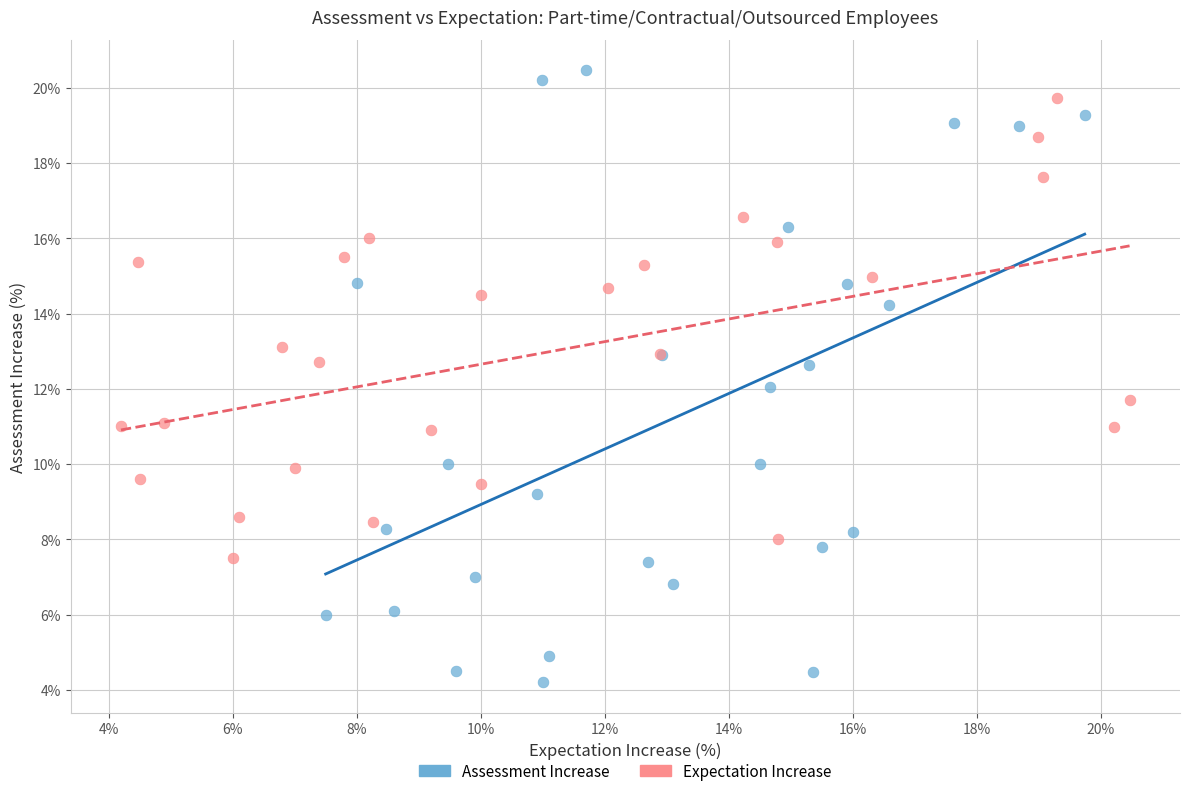

What are all the series names shown in the legend?

Assessment Increase, Expectation Increase